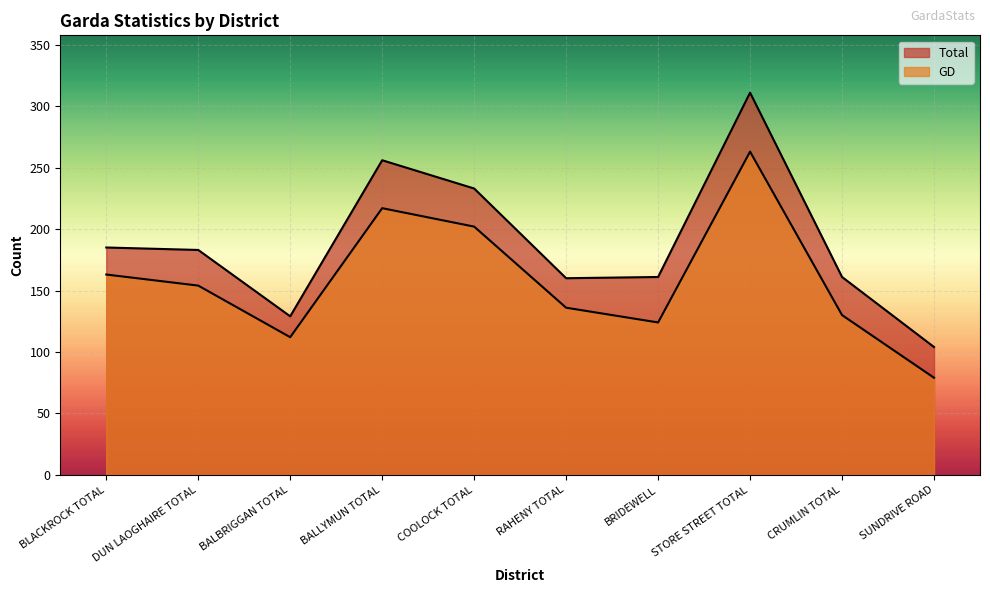

What is the sum of all GD values?

1580